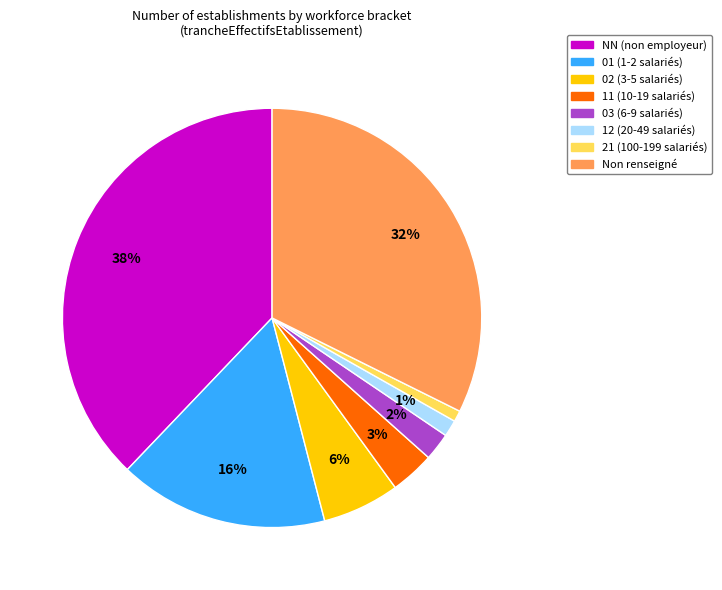

Does any single category account for the majority?

No